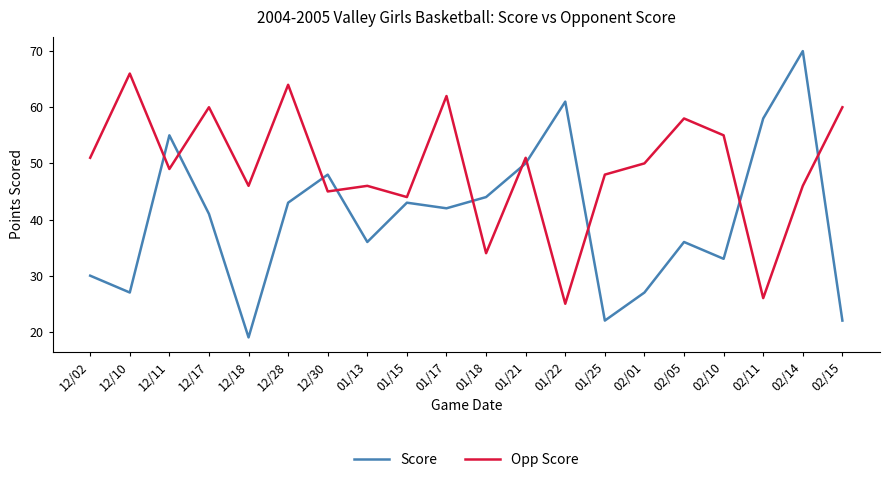

How many intersections are there between Opp Score and Score?

10